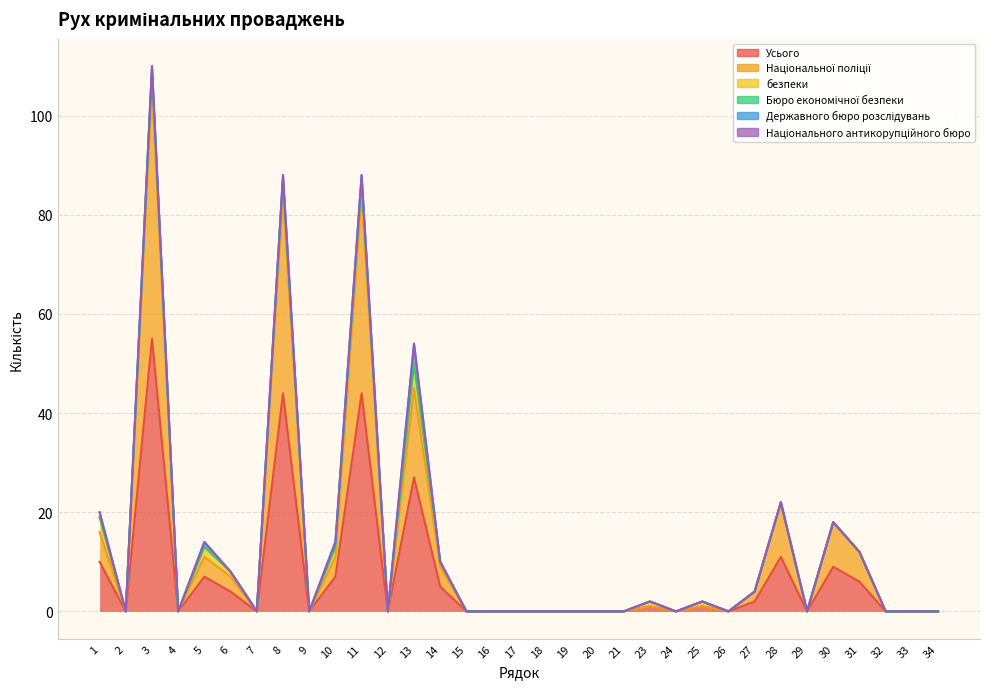

List the labels in order of Усього value, smallest first.

2, 4, 7, 9, 12, 15, 16, 17, 18, 19, 20, 21, 24, 26, 29, 32, 33, 34, 23, 25, 27, 6, 14, 31, 5, 10, 30, 1, 28, 13, 8, 11, 3